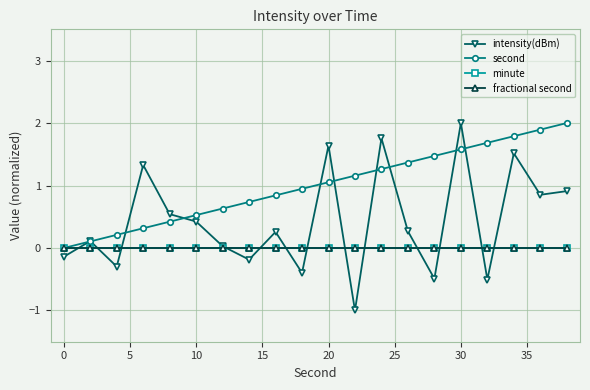

Rank the series by their maximum value, from lowest to highest.

minute, fractional second, intensity(dBm), second